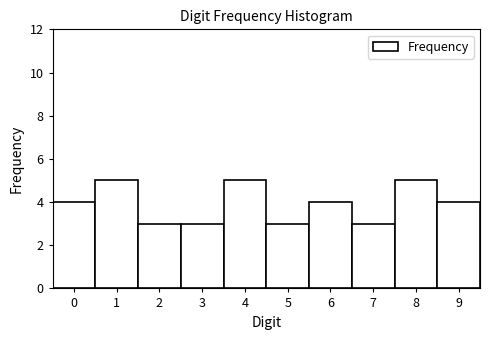

What is the height of the bar covering 6.5 to 7.5 on the x-axis? The values are not printed on the chart, so give them approximately, as read against the axis.

3